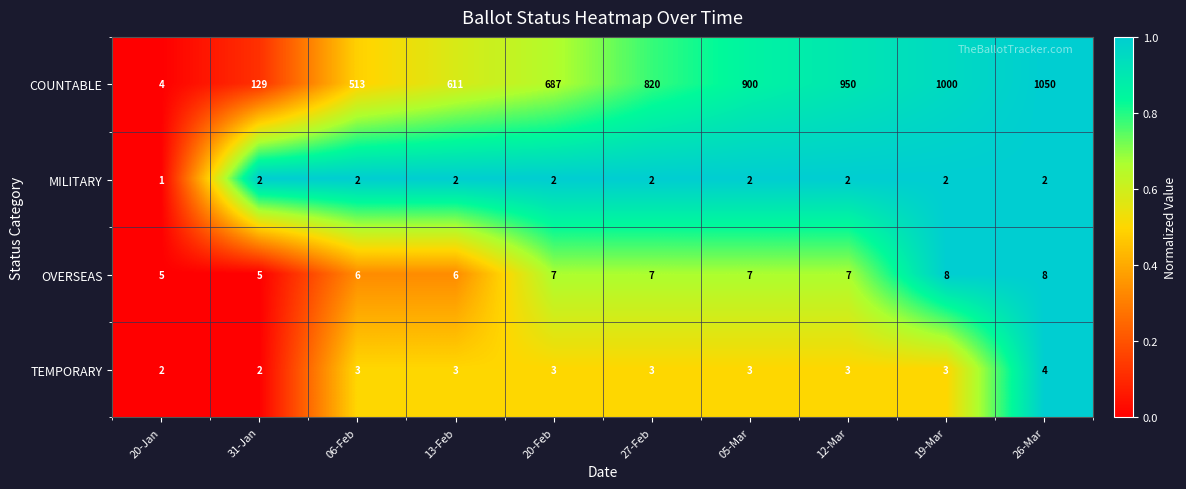

Which series has the largest range (max minus min)?

COUNTABLE